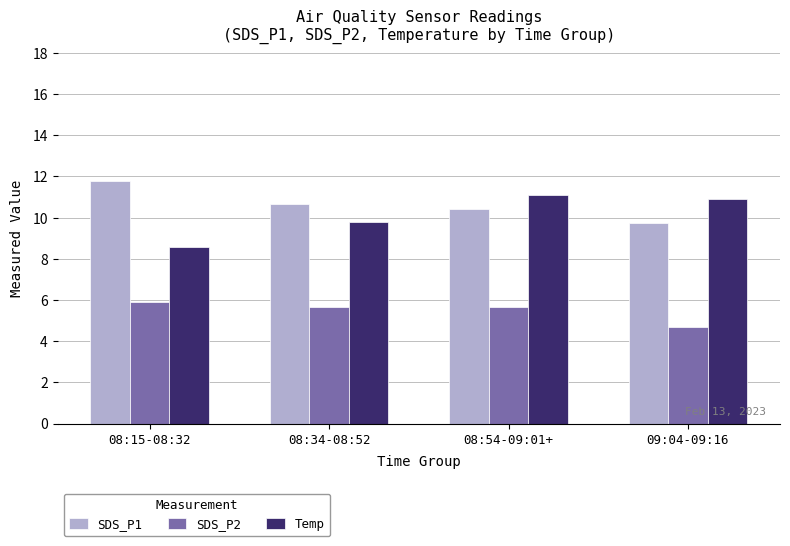

Reading right to left, extract all data points from this chart.

SDS_P1: 9.7	10.4	10.7	11.8
SDS_P2: 4.7	5.7	5.7	5.9
Temp: 10.9	11.1	9.8	8.6